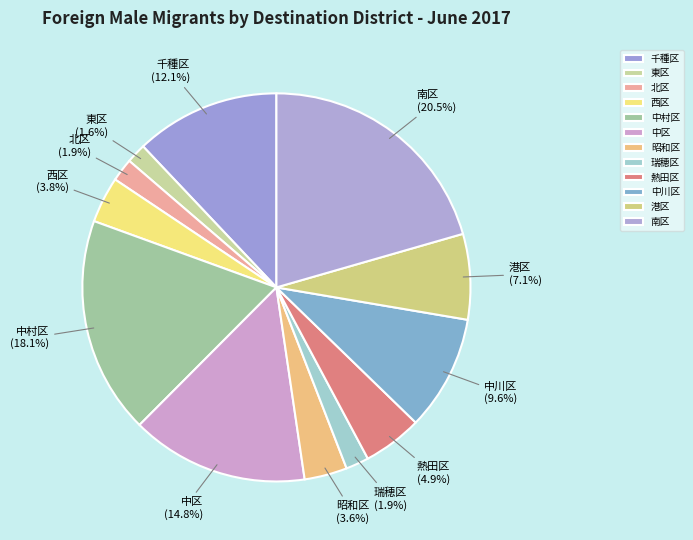

What is the largest slice in the pie chart?

南区